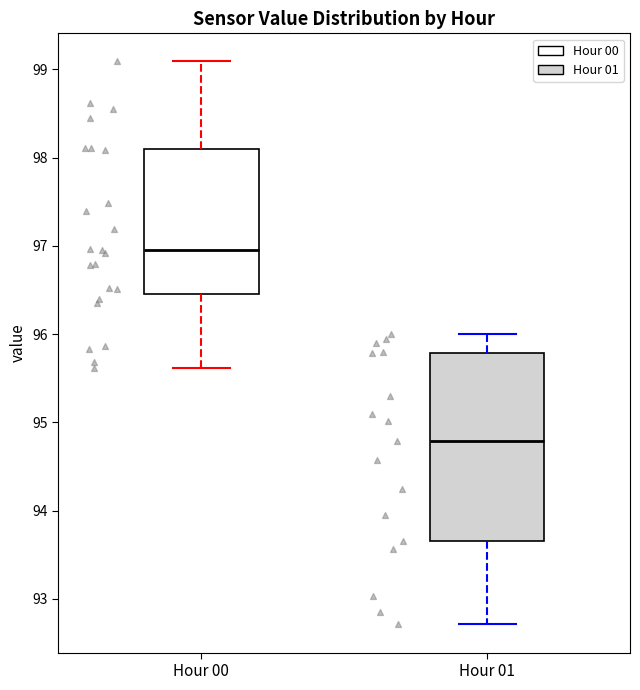

Which box is the tallest, from its lower edge to its upper edge?

Hour 01